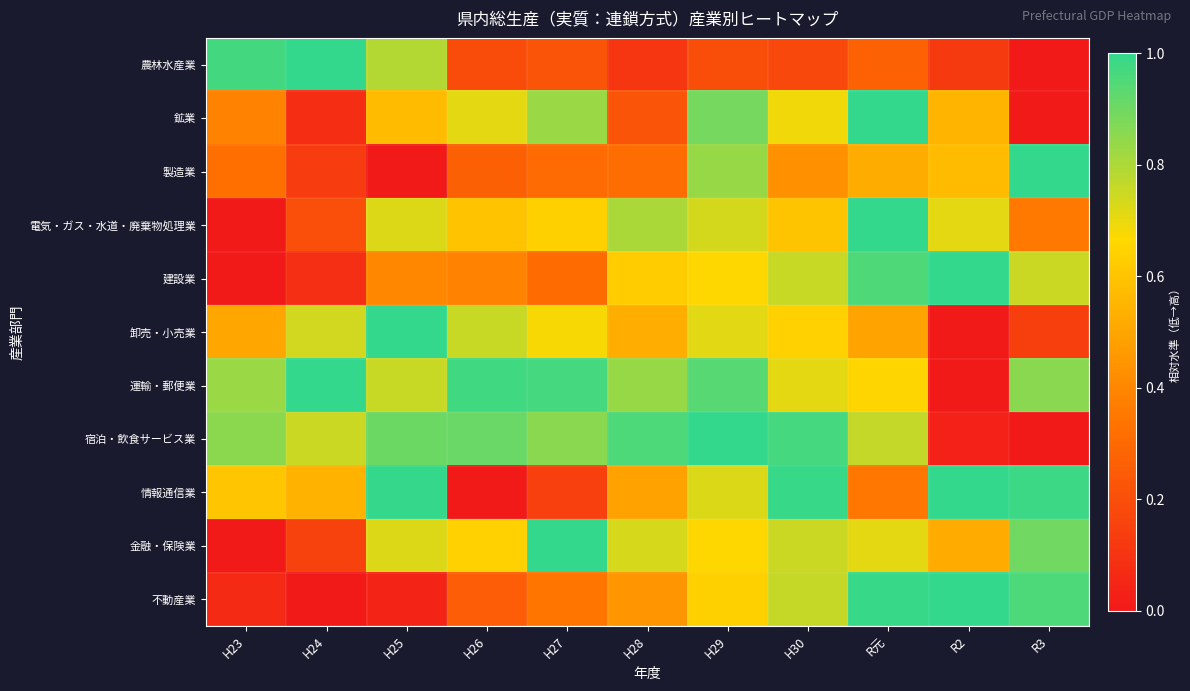

Between H28 and H24, which is larger?

H24